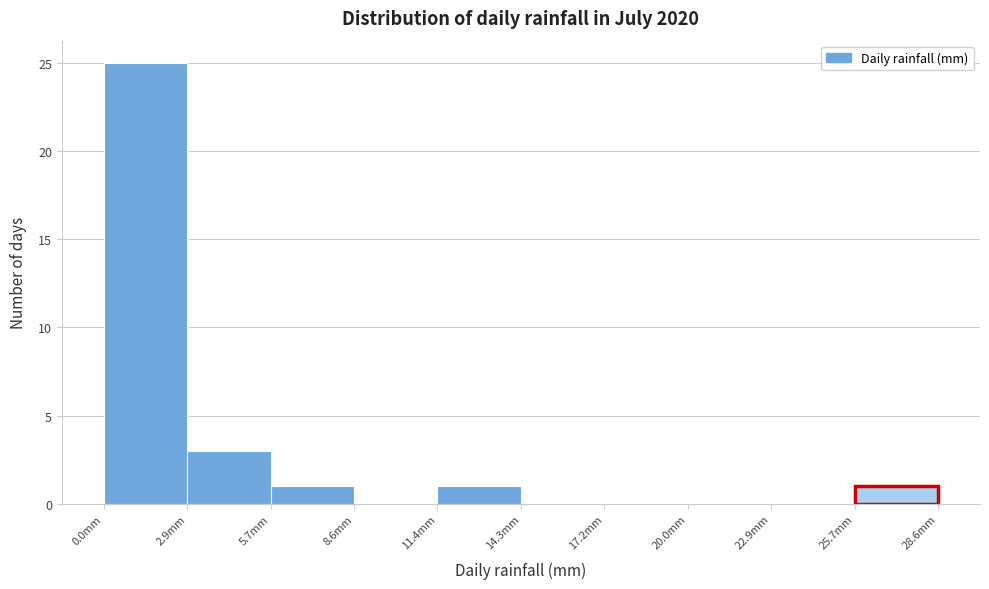

Which range on the x-axis has the tallest bar?

0.0 to 3.0